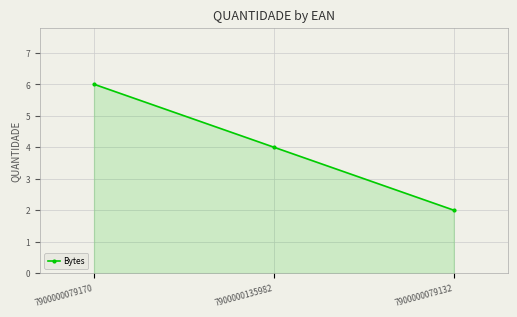

True or false: the data shows 4 at 7900000135982.

True